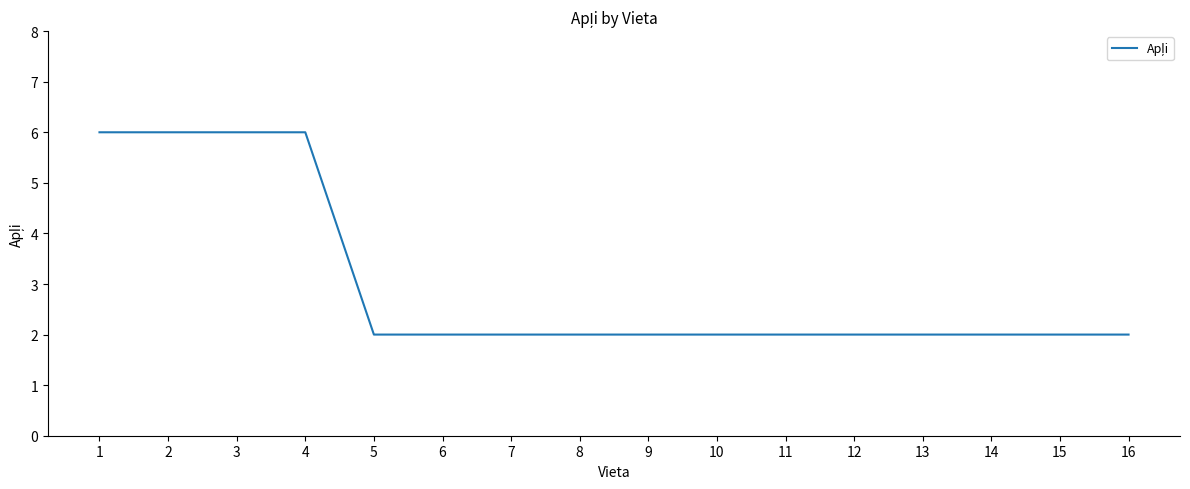

Reading right to left, list all the values displayed in this chart.

2	2	2	2	2	2	2	2	2	2	2	2	6	6	6	6